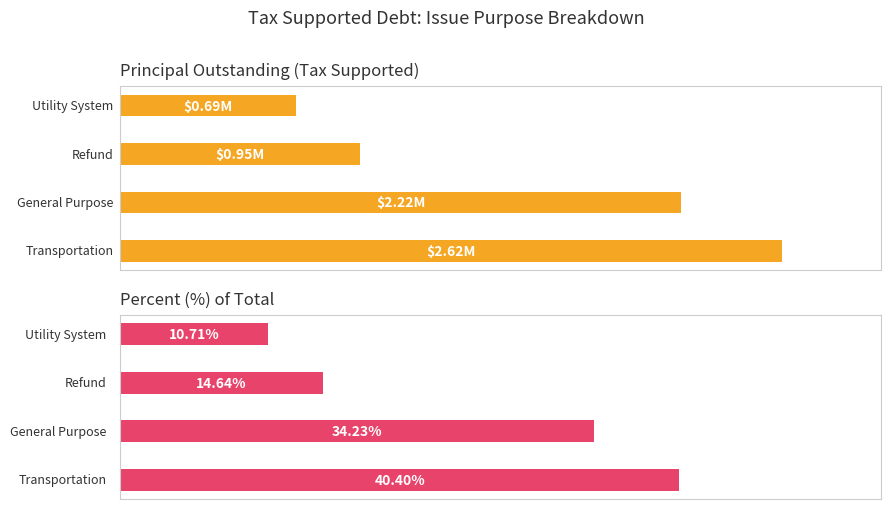

Are the bars grouped side by side (vs. stacked)?

Yes